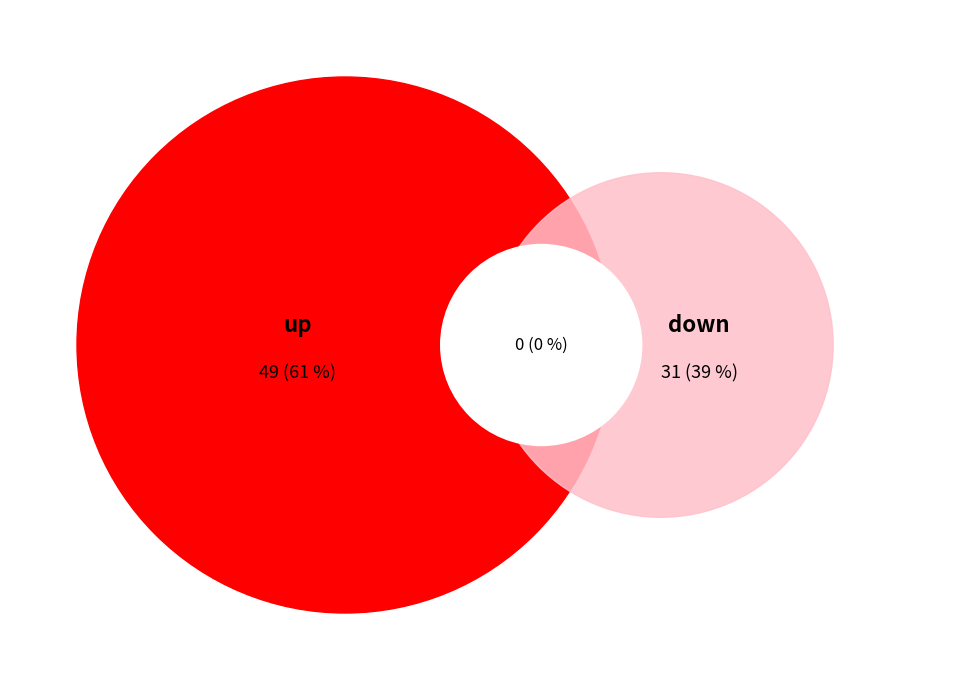

What percentage is NOT represented by up?

38.7%